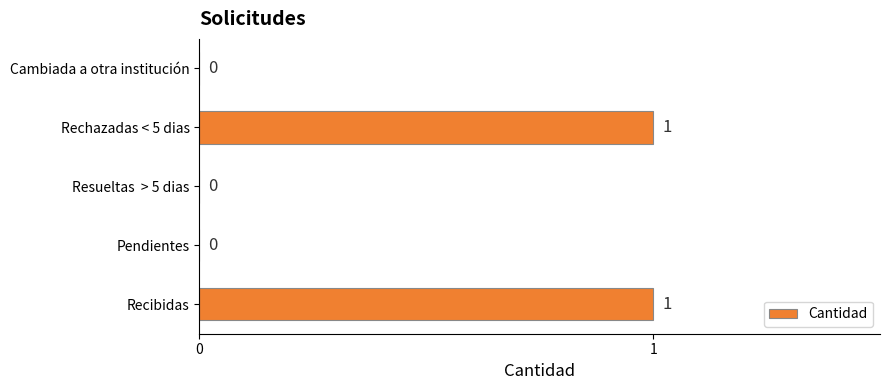

What is the greatest value displayed?

1